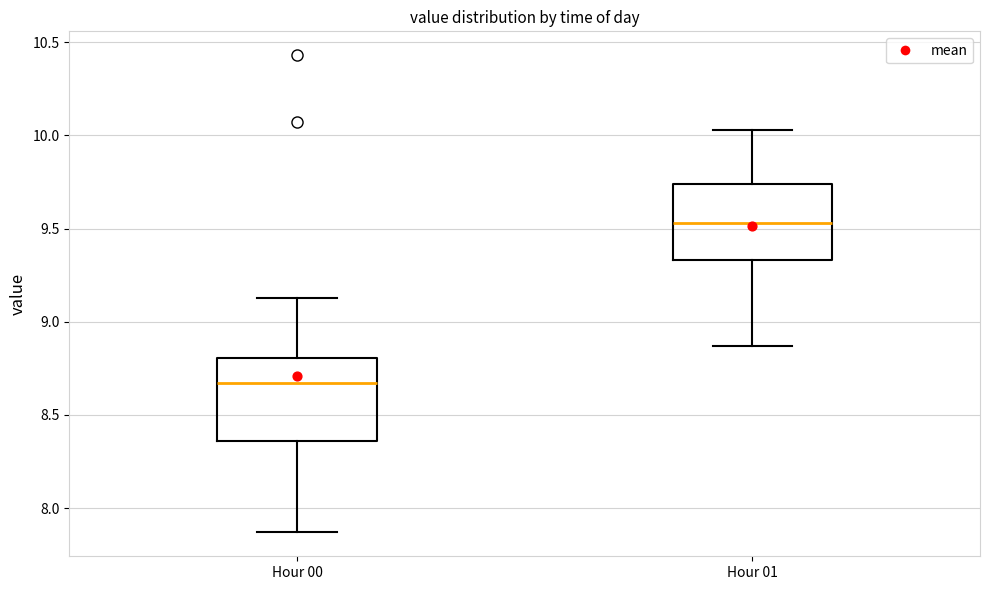

Reading left to right, read every box against the y-axis: the position of its median line, the range the box covers, and the ends of its whiskers. The values are not printed on the chart, so give them approximately, as read against the axis.

Hour 00: median 8.65, box 8.35 to 8.80, whiskers 7.85 to 9.15
Hour 01: median 9.55, box 9.35 to 9.75, whiskers 8.85 to 10.05